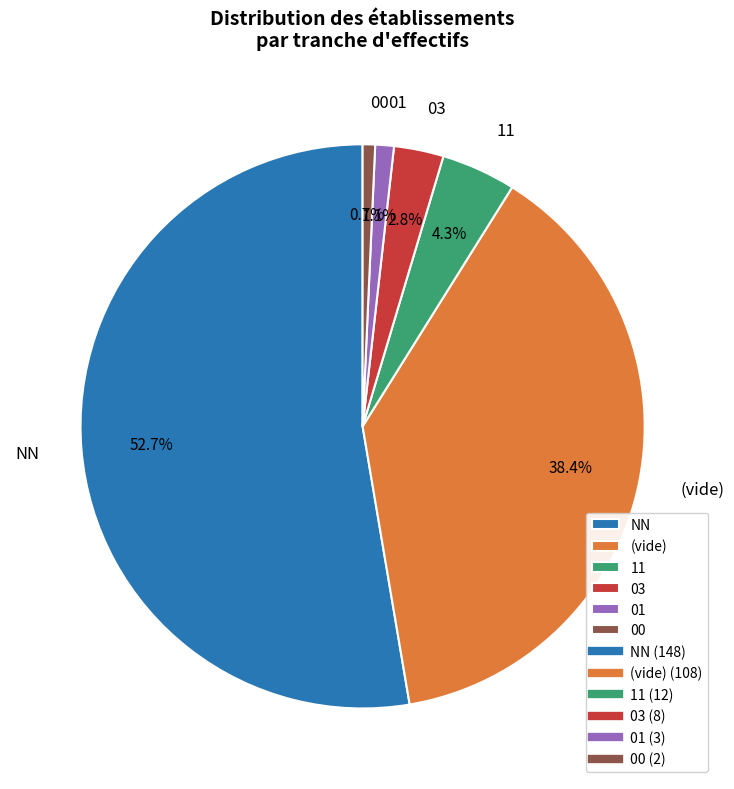

What is the largest slice in the pie chart?

NN